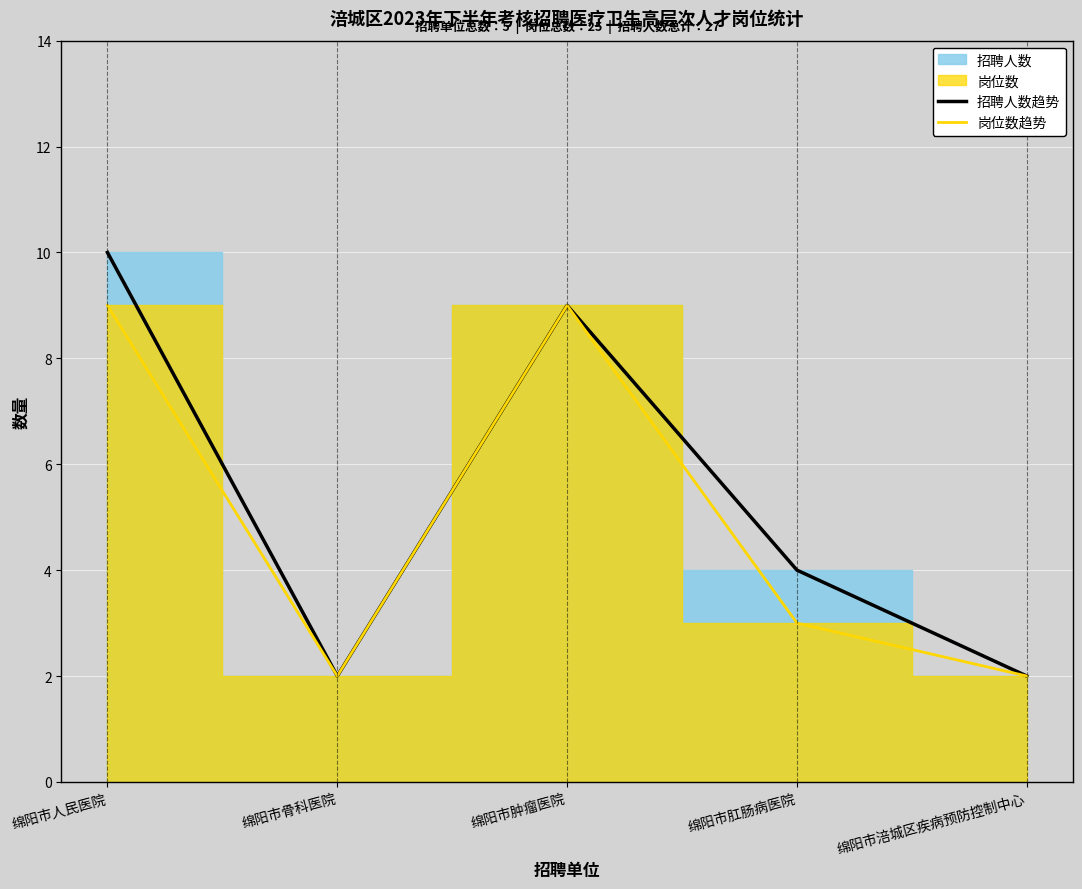

How many interior local valleys does the 岗位数趋势 series have?

1